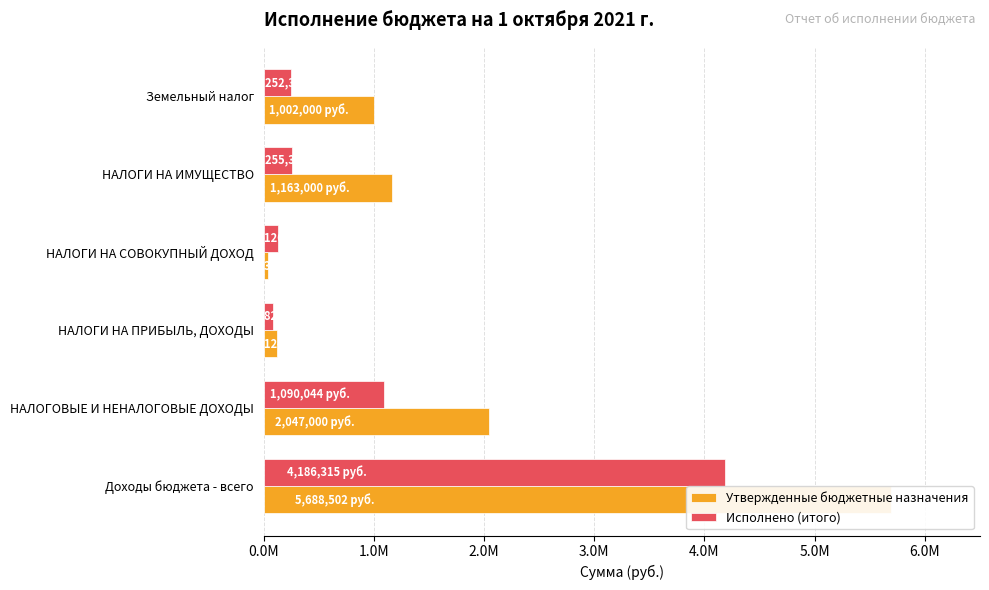

Rank the series by their average value, from highest to lowest.

Утвержденные бюджетные назначения, Исполнено (итого)